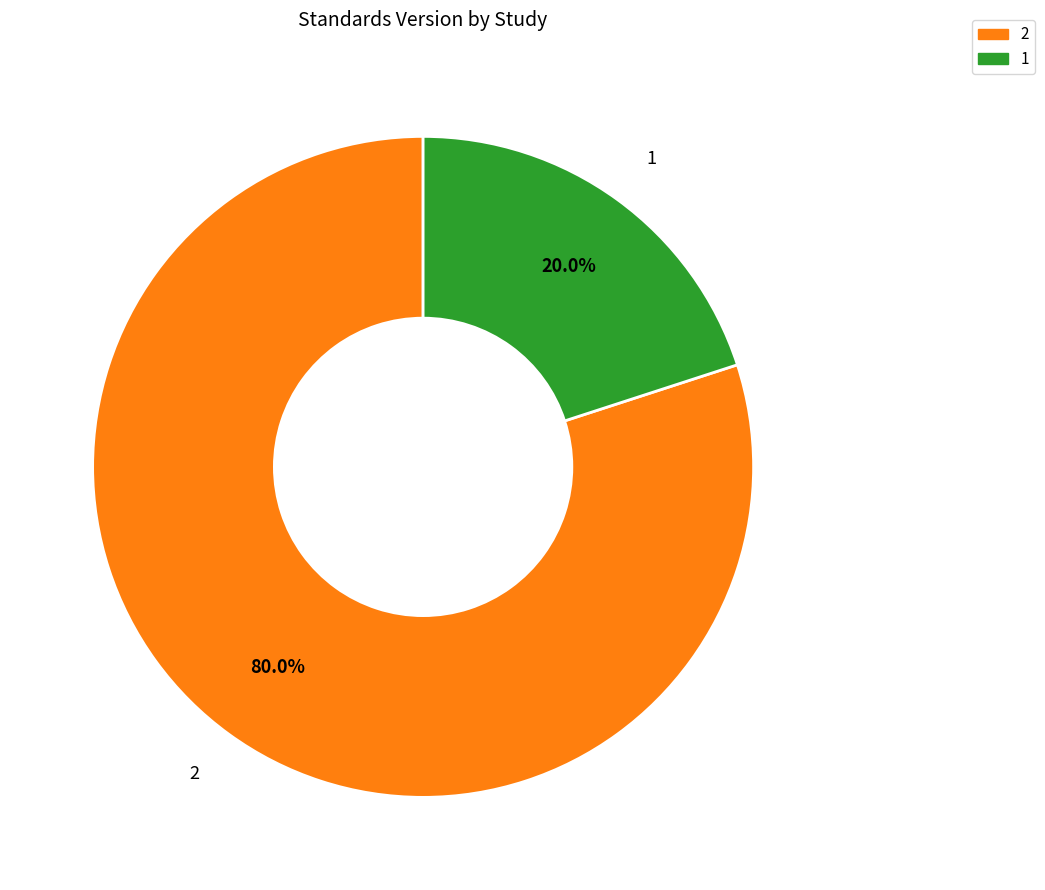

Is there a majority slice in this chart?

Yes